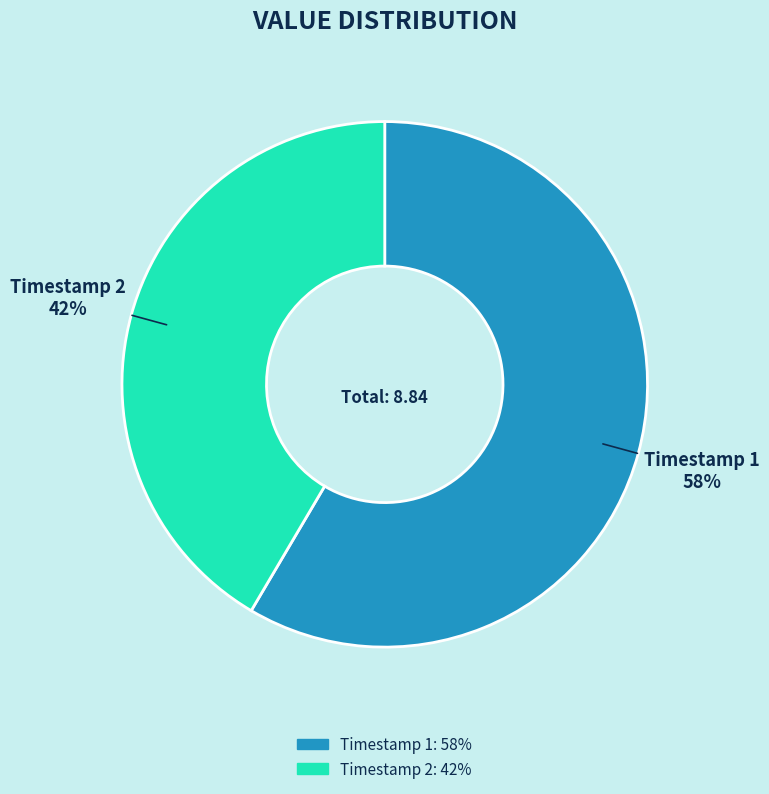

What is the ratio of the value at Timestamp 1 to the value at Timestamp 2?

1.4